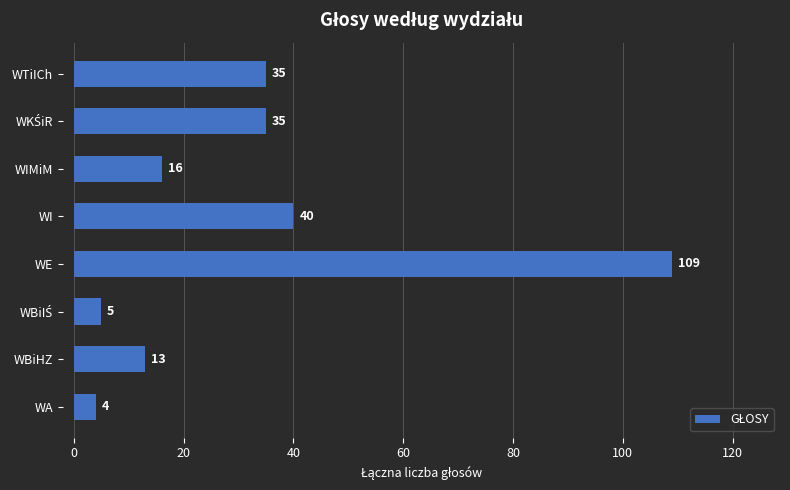

Reading bottom to top, extract all data points from this chart.

4	13	5	109	40	16	35	35